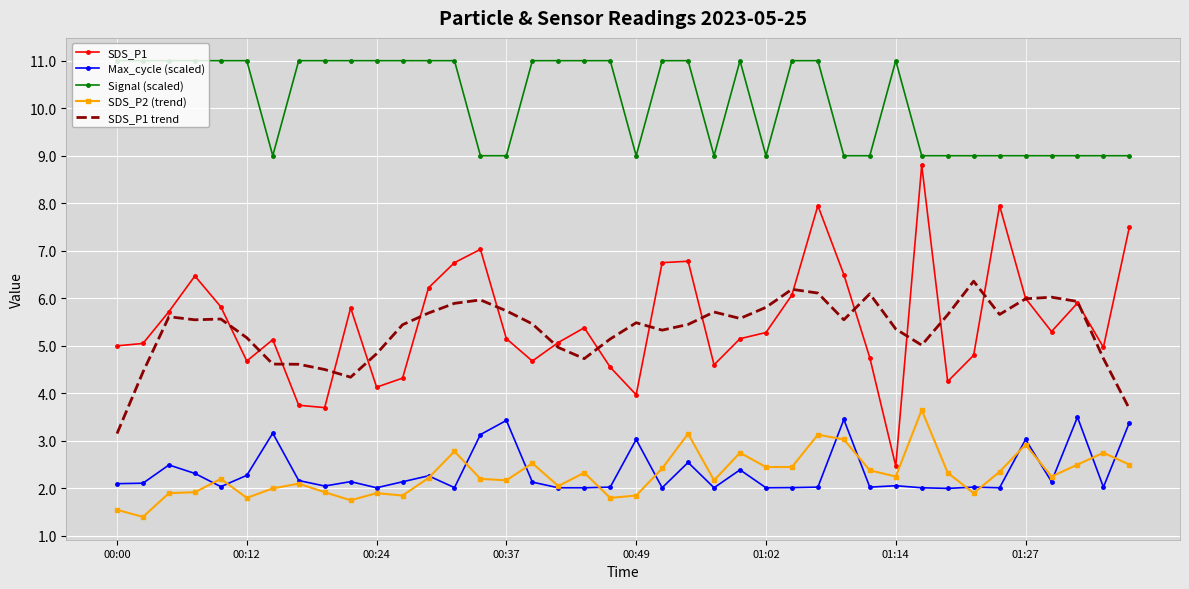

True or false: Signal (scaled) and SDS_P1 trend intersect in this chart.

False